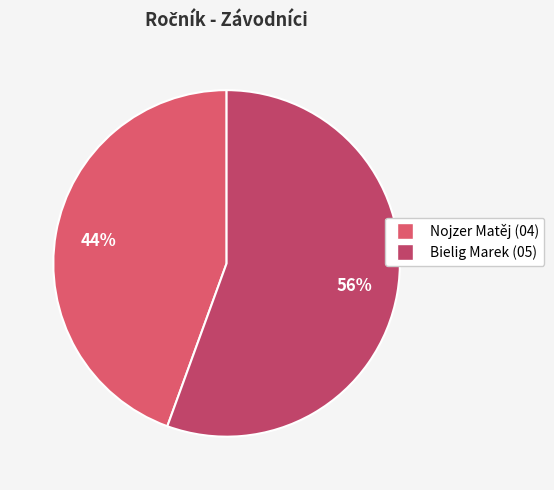

Is it true that Bielig Marek is 56% of the pie?

True